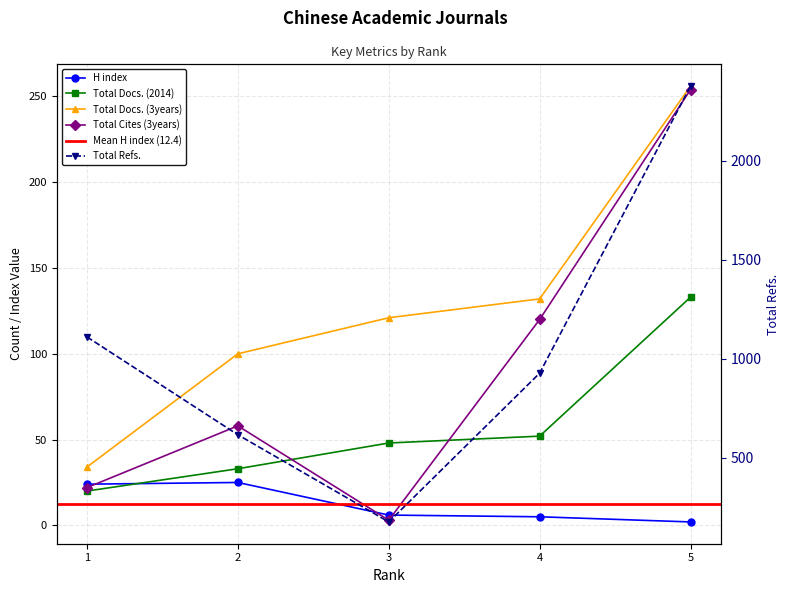

Reading right to left, list all the values displayed in this chart.

H index: 5=2	4=5	3=6	2=25	1=24
Total Docs. (2014): 5=133	4=52	3=48	2=33	1=20
Total Docs. (3years): 5=256	4=132	3=121	2=100	1=34
Total Refs.: 5=2376	4=927	3=176	2=616	1=1110
Total Cites (3years): 5=254	4=120	3=3	2=58	1=22